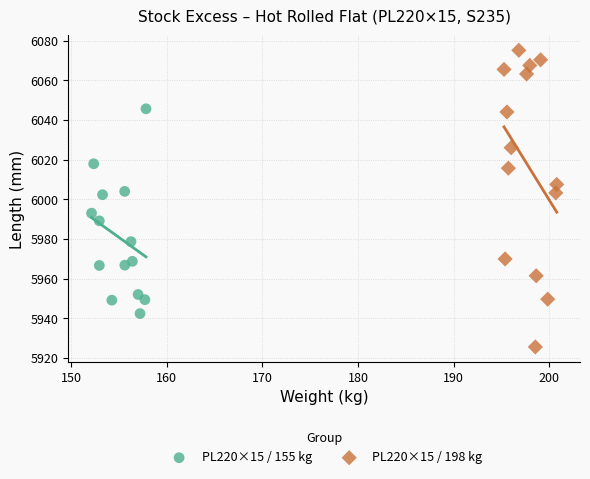

Which series contains the highest Y value?

PL220×15 / 198 kg